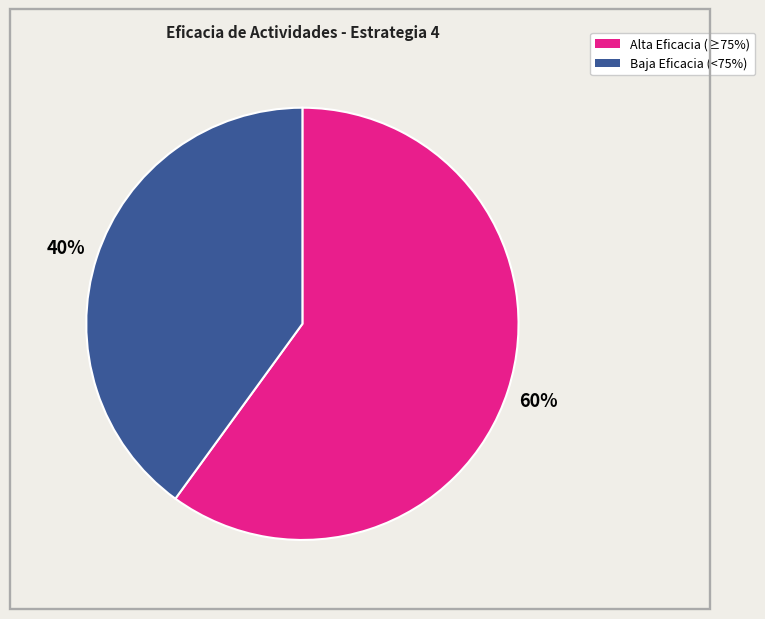

Is there any slice that represents more than half of the pie?

Yes